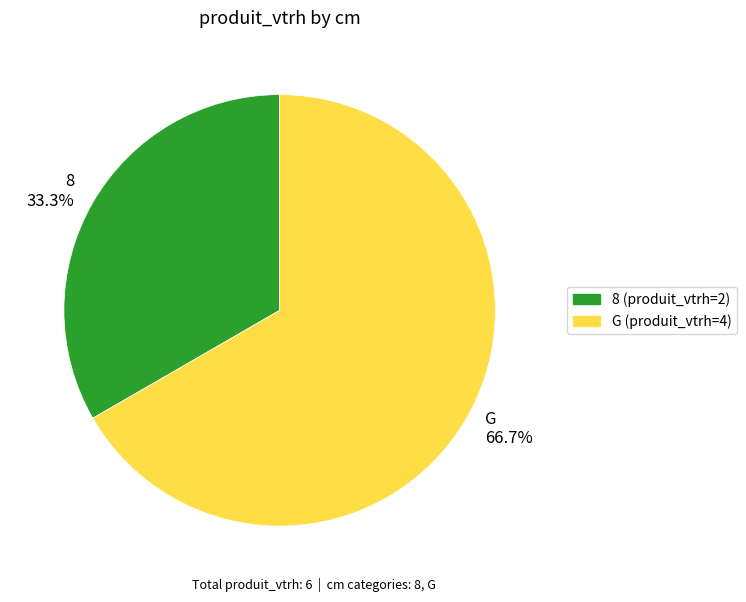

What percentage is NOT represented by G?

33.3%